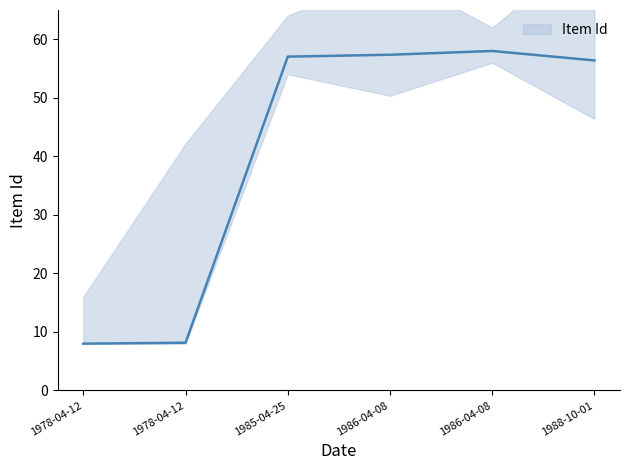

Which category has the lowest value across all series?

1978-04-12